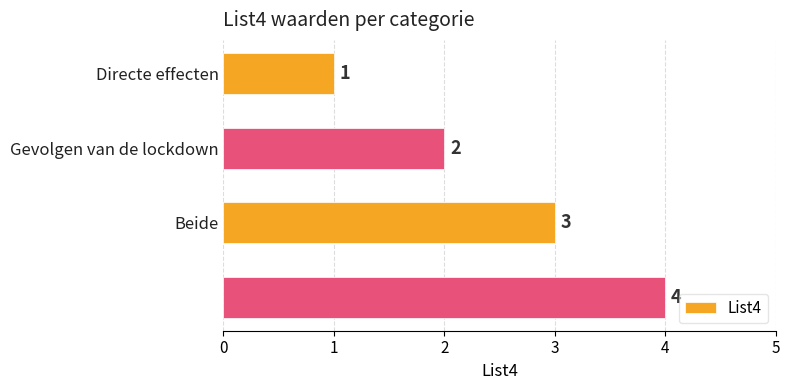

What is the greatest value displayed?

4